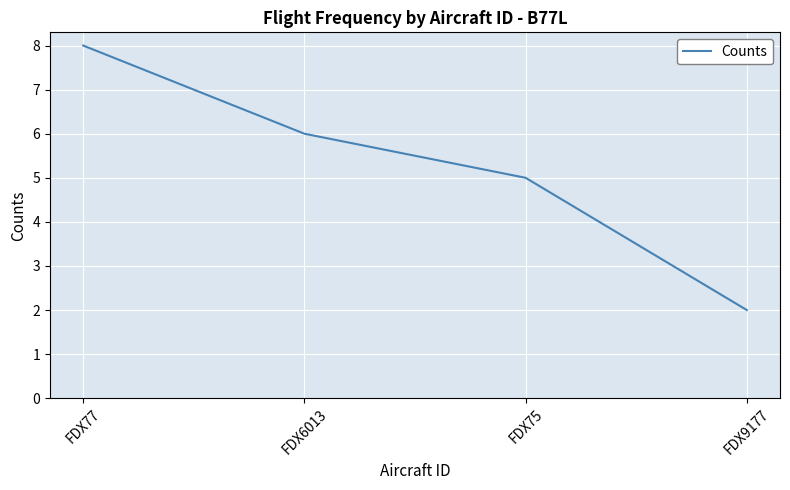

Where does the data first go above 6?

FDX77